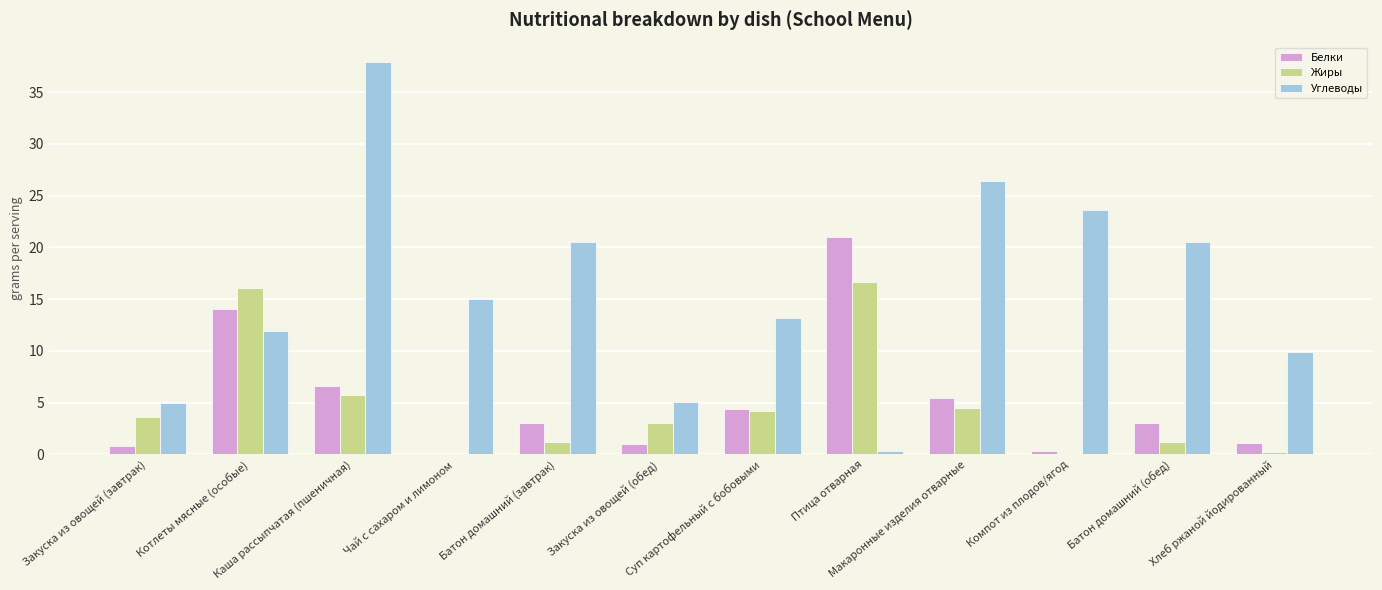

What is the total value across all series at Компот из плодов/ягод?

24.1